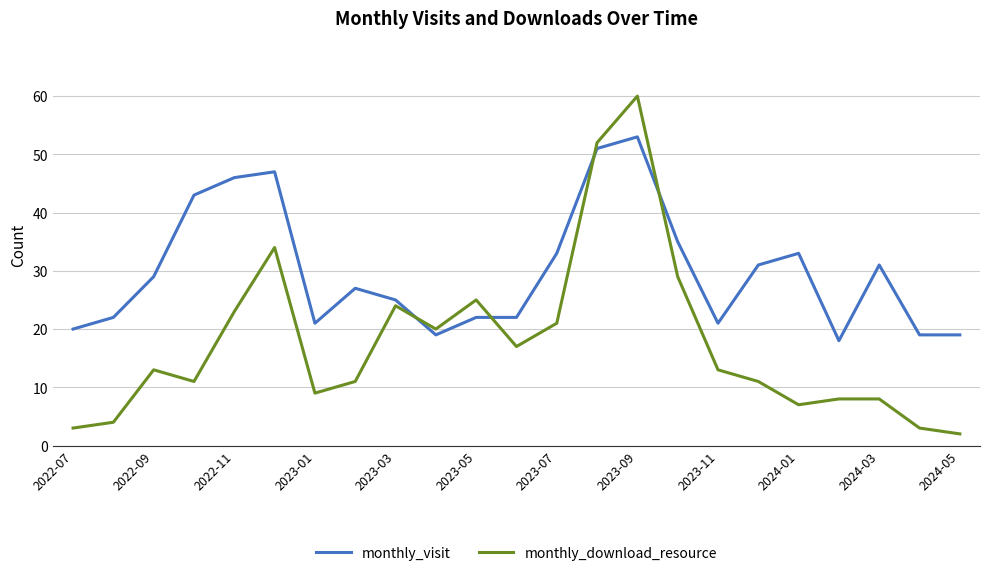

Which series has the largest total across all categories?

monthly_visit